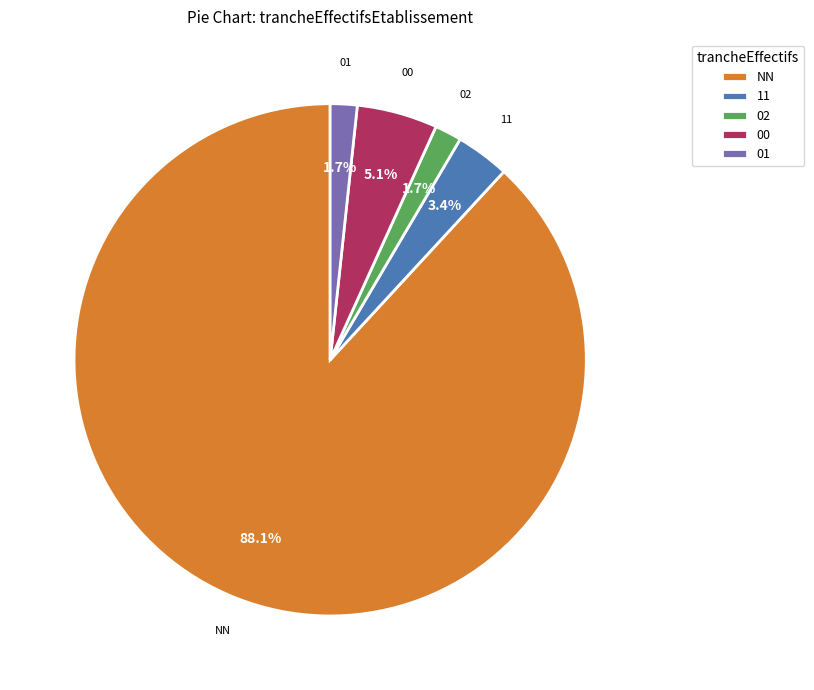

Count the number of slices in the pie.

5